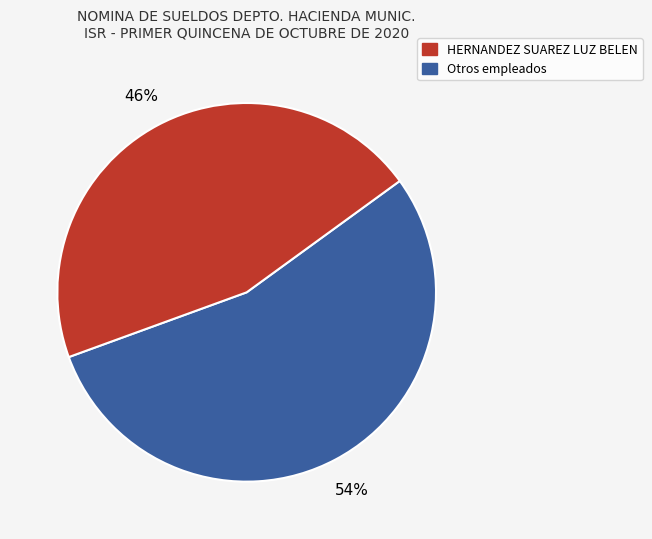

Is there a majority slice in this chart?

Yes